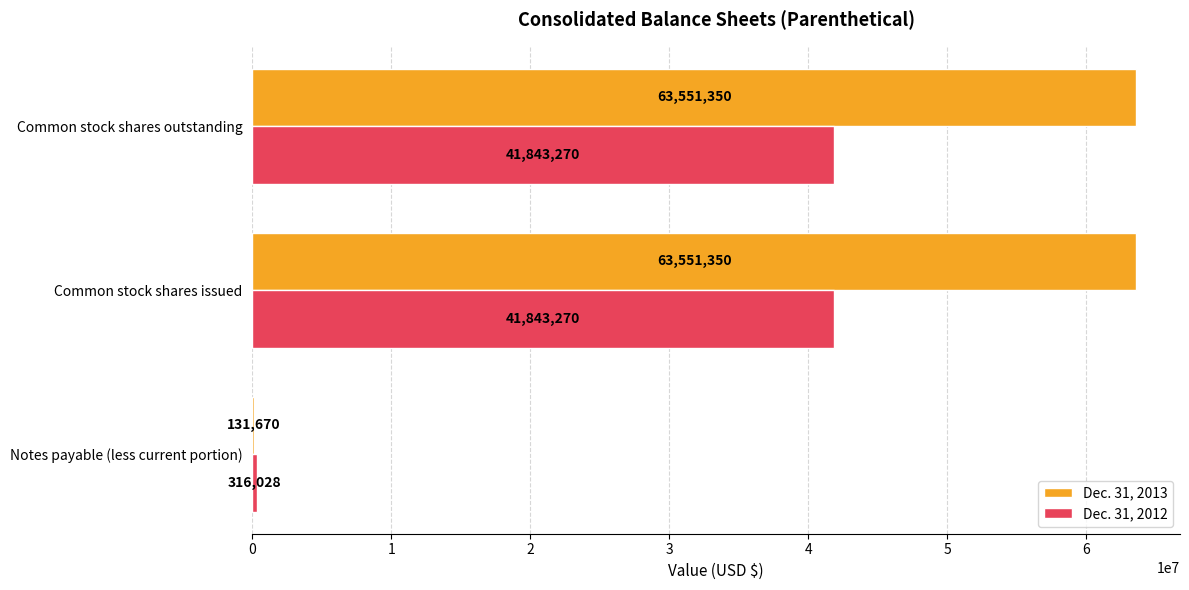

Which series changed the most between Notes payable (less current portion) and Common stock shares issued?

Dec. 31, 2013